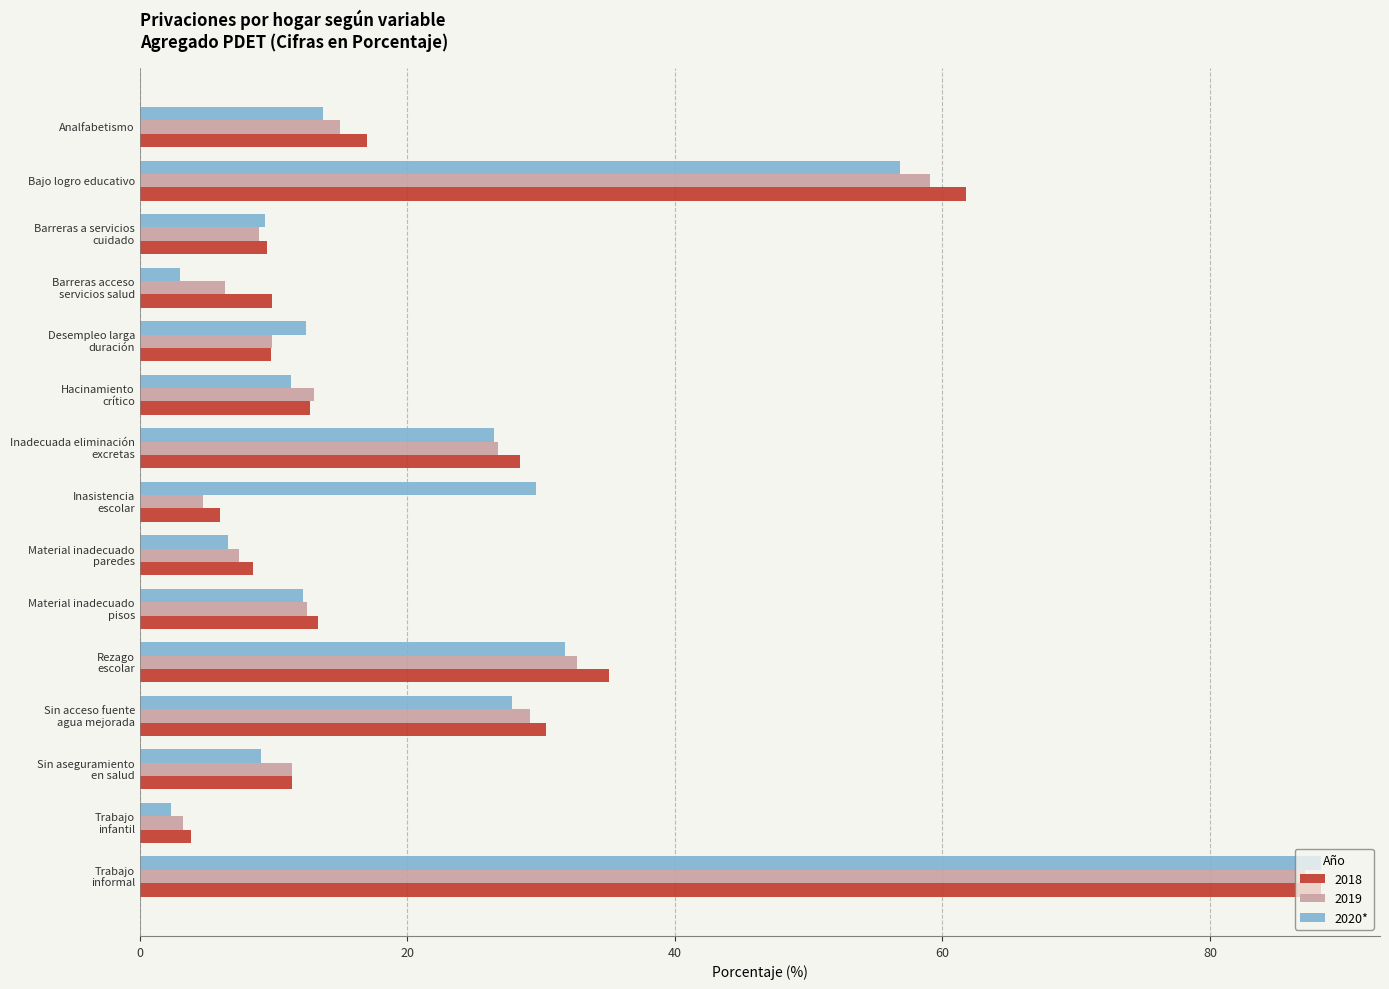

What is the highest value of the 2020* series?

88.3